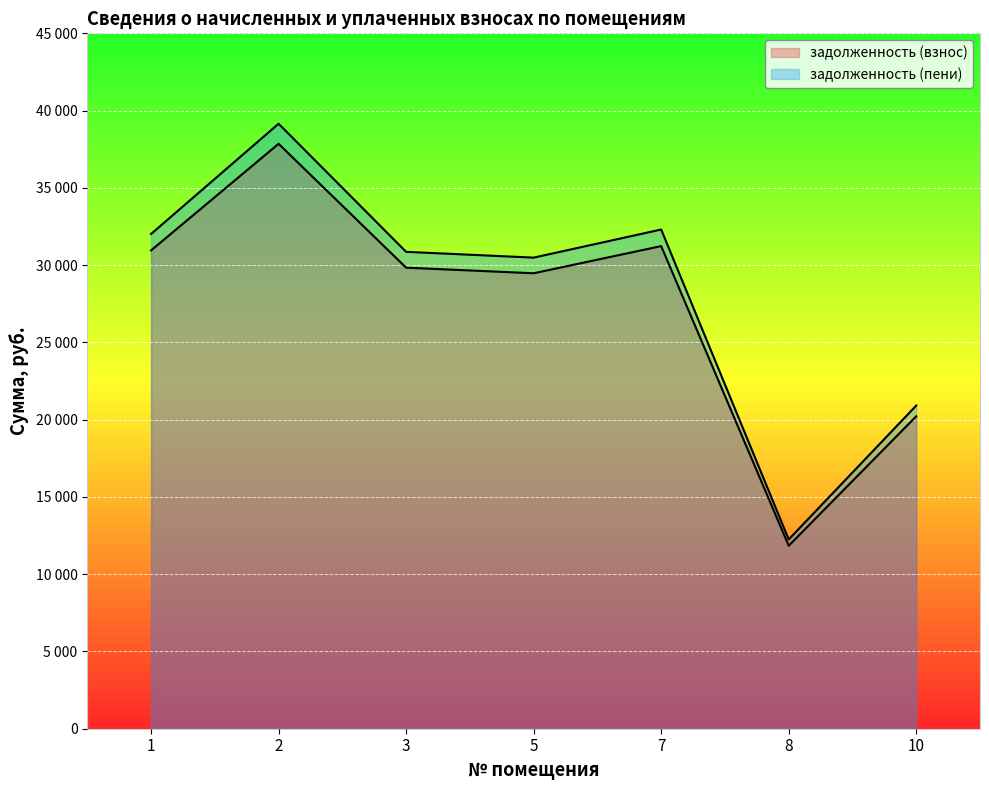

Reading left to right, extract all data points from this chart.

задолженность (взнос): 30952.5	37850.3	29835.7	29473.6	31231.7	11841.3	20217.8
задолженность (пени): 32015.6	39150.4	30860.4	30485.9	32304.4	12248.0	20912.2